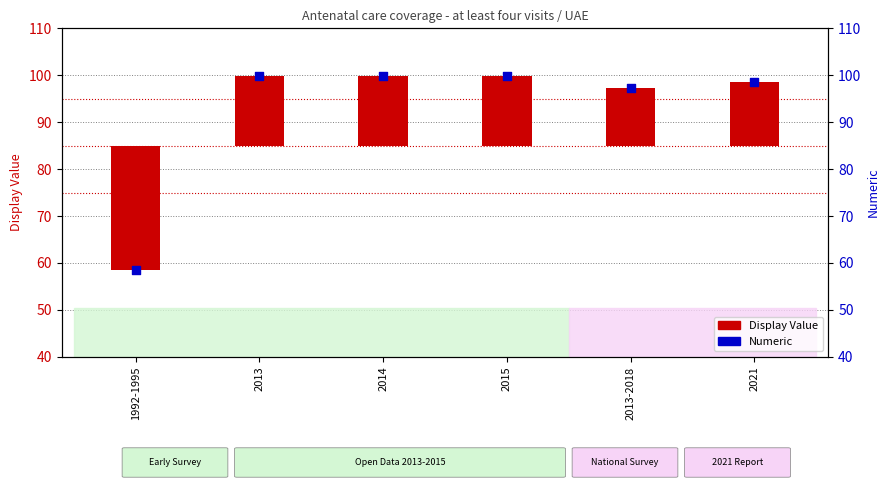

Which series has the largest total across all categories?

Numeric